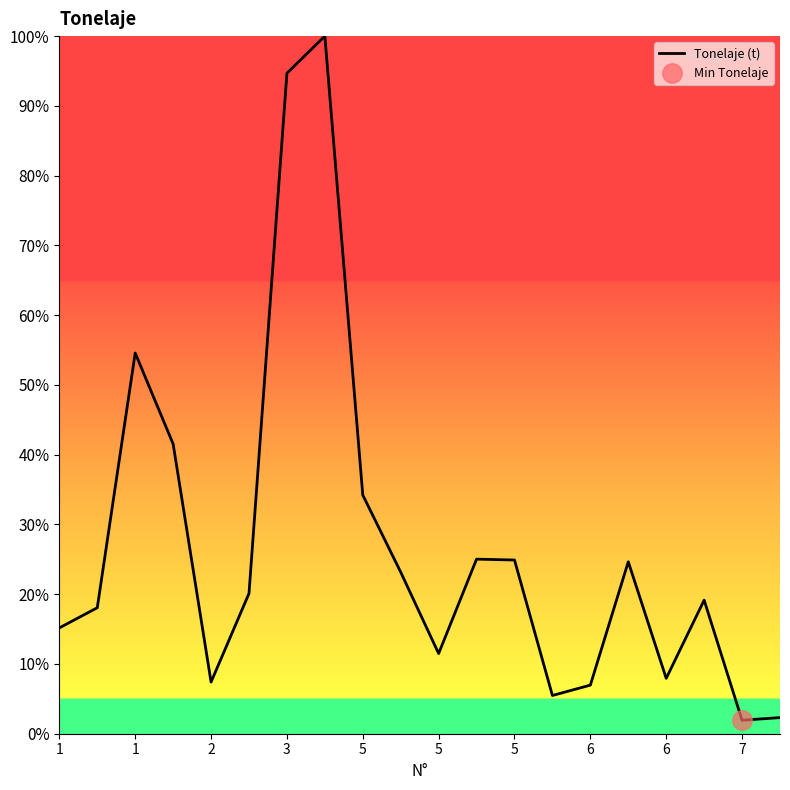

How many interior local peaks (higher than both neighbors) does the data have?

5